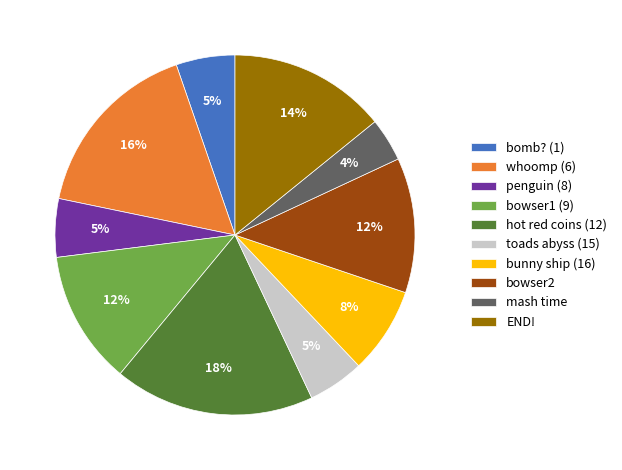

Is it true that bunny ship (16) is 8% of the pie?

True